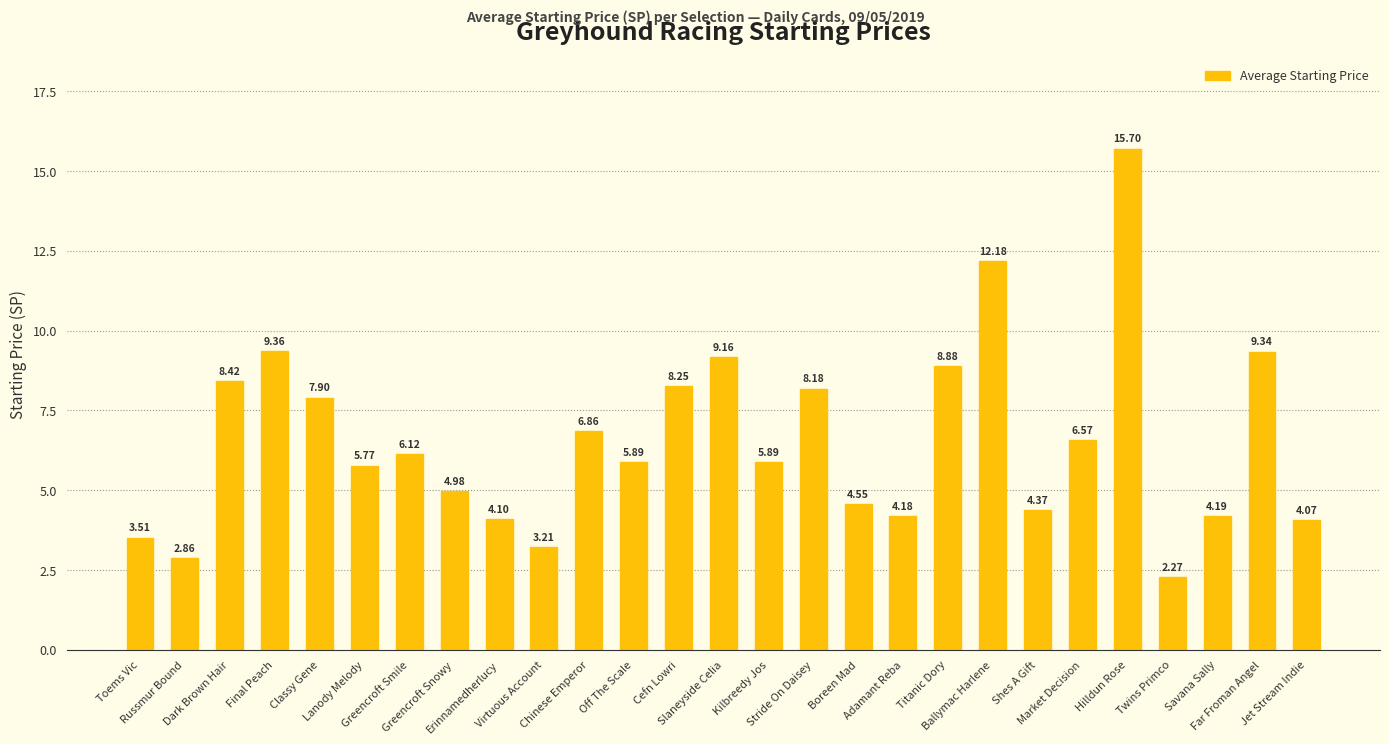

What is the difference between the maximum and minimum values?

13.4